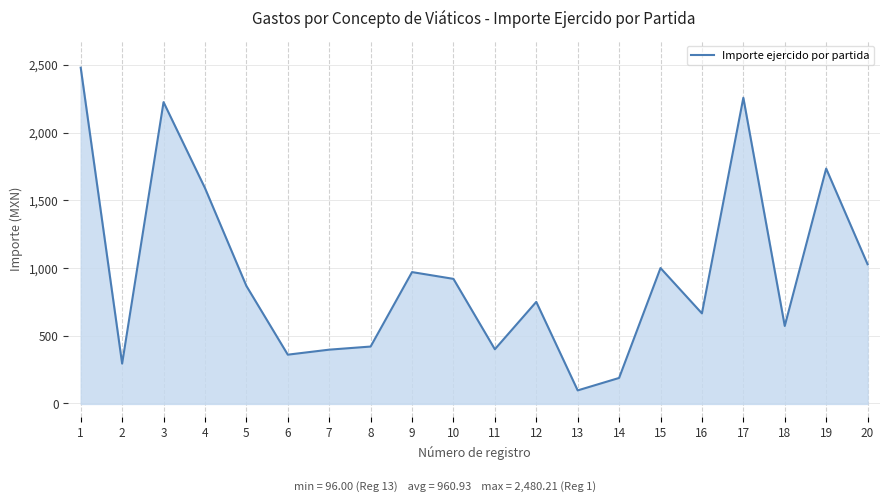

Count the number of categories in the chart.

20